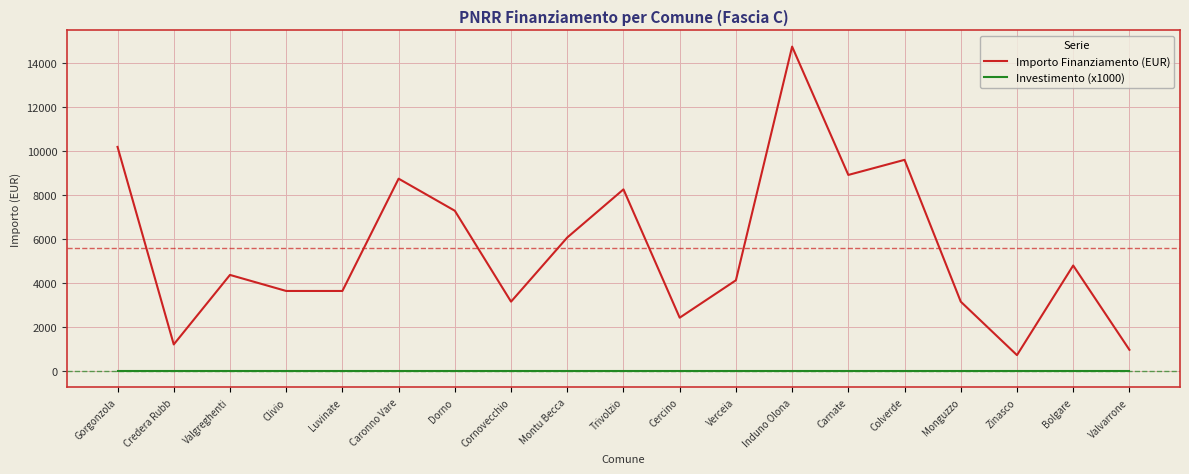

Between Carnate and Bolgare, which series saw the biggest shift?

Importo Finanziamento (EUR)